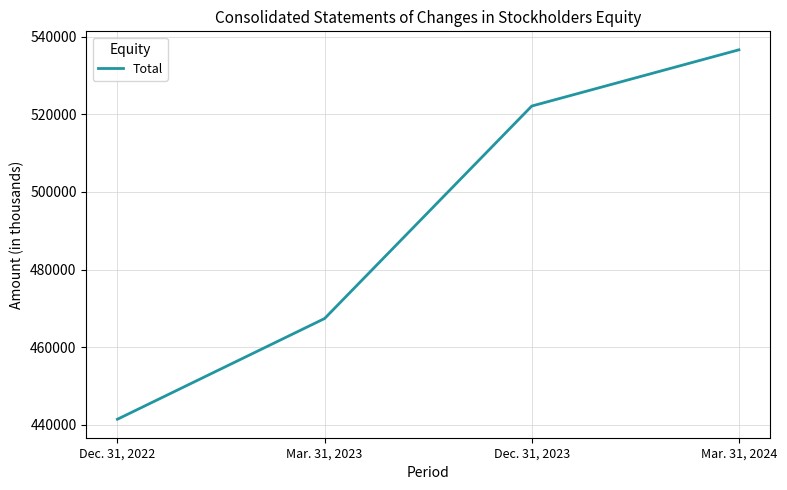

At which label is the value closest to 489026?

Mar. 31, 2023